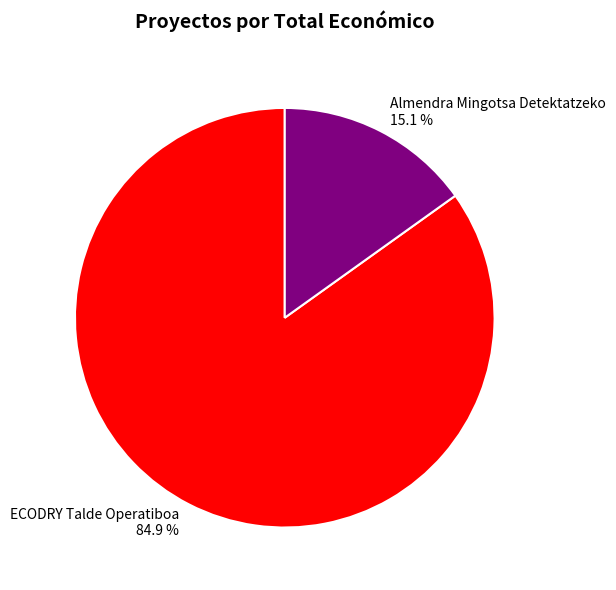

What percentage is the ECODRY Talde Operatiboa slice, to the nearest percent?

85%